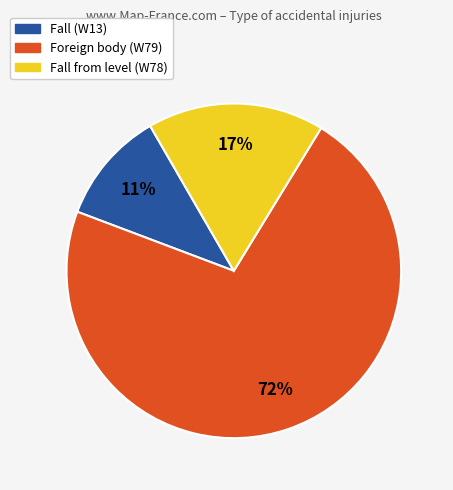

To the nearest percent, what is the average slice percentage?

33%